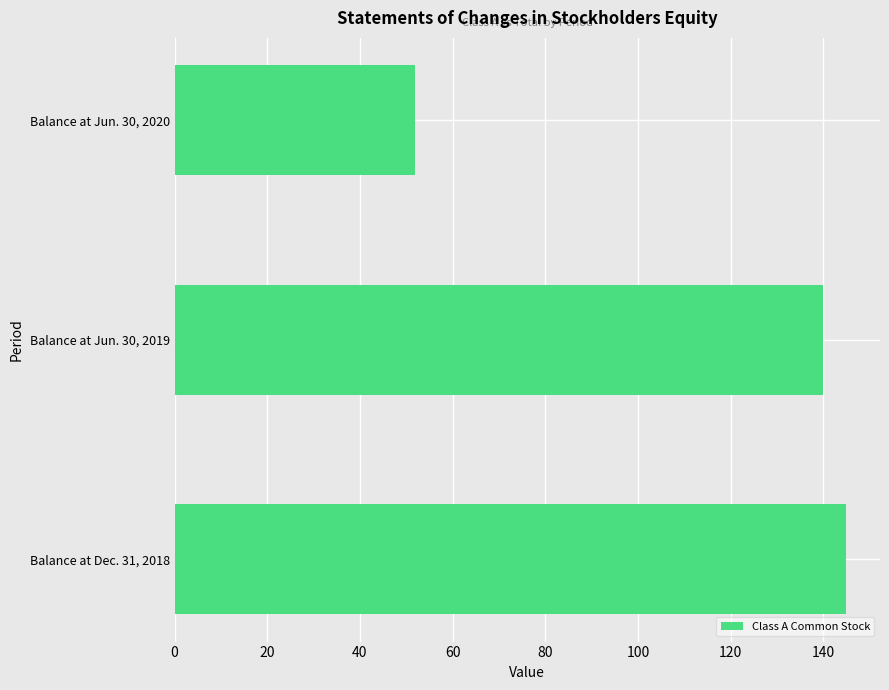

Rank the categories by value from lowest to highest.

Balance at Jun. 30, 2020, Balance at Jun. 30, 2019, Balance at Dec. 31, 2018